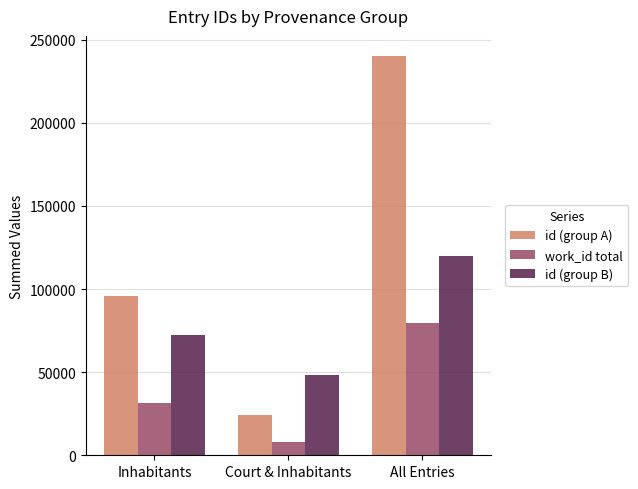

Rank the series at Inhabitants from lowest to highest value.

work_id total, id (group B), id (group A)